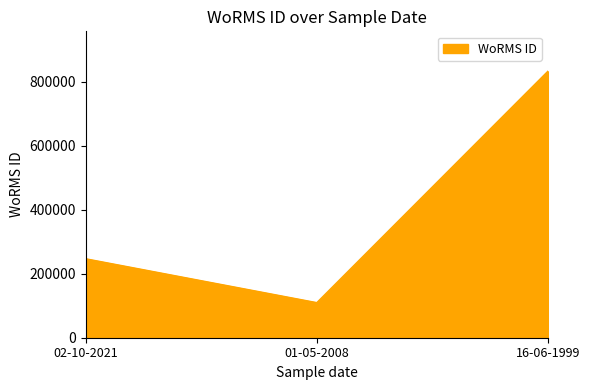

The chart shows a value of 833052 at 16-06-1999. True or false?

True